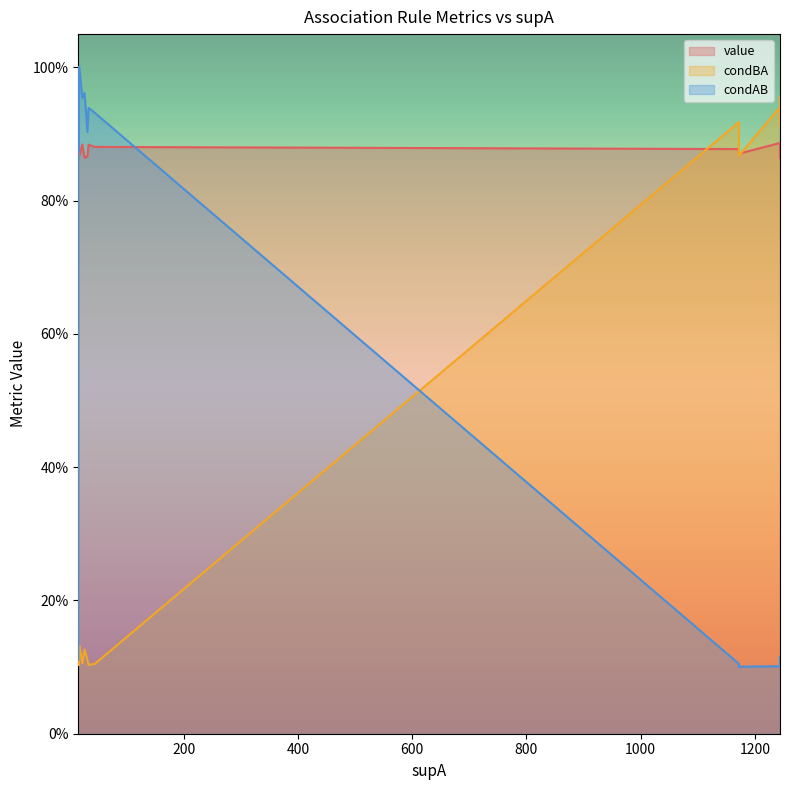

Is the value of condBA at 16 greater than the value of value at 1244?

No